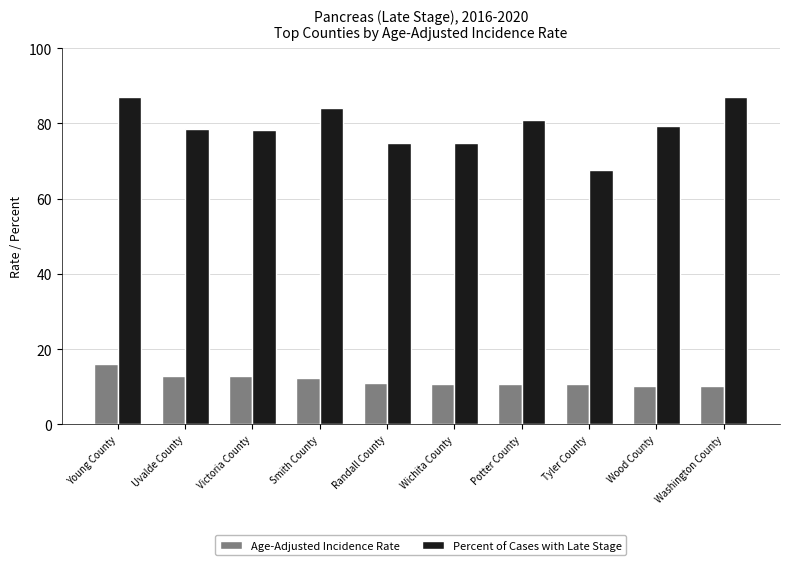

What are all the series names shown in the legend?

Age-Adjusted Incidence Rate, Percent of Cases with Late Stage